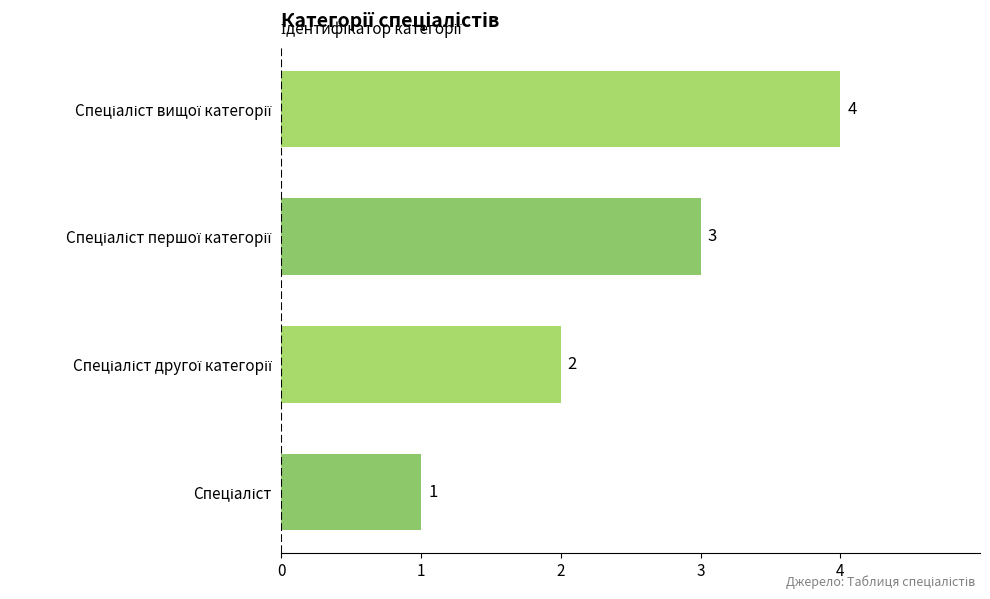

Are the bars horizontal?

Yes